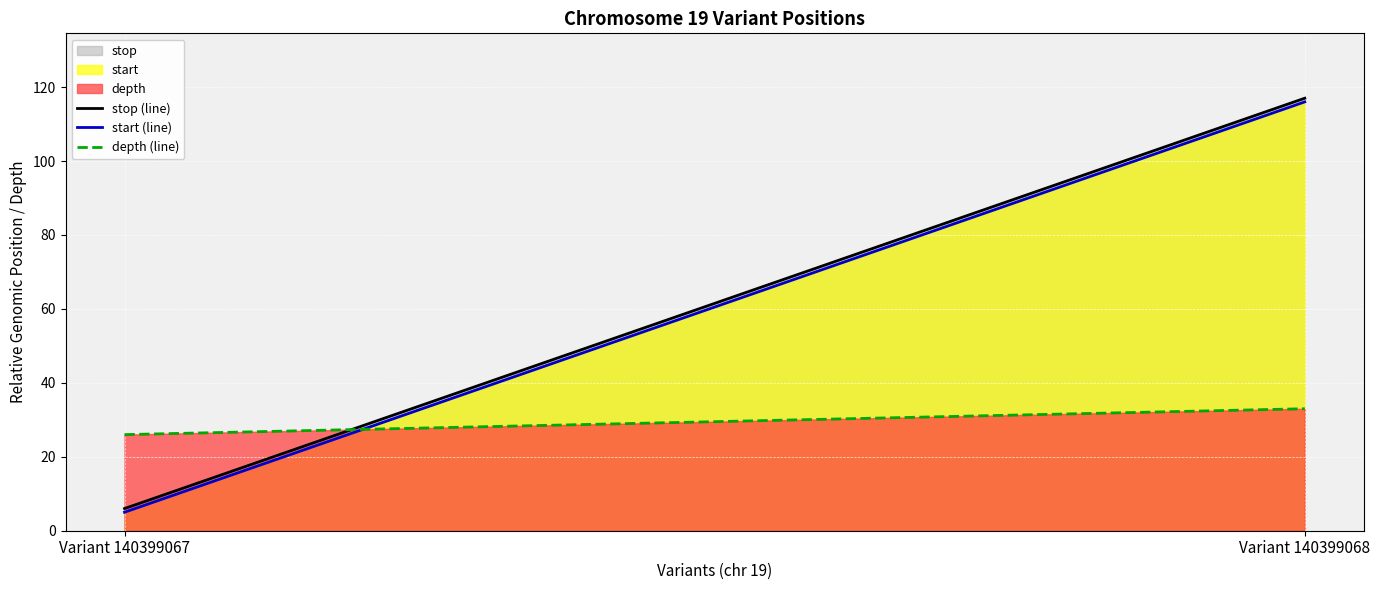

What is the difference between the maximum and minimum values in the depth (line) series?

7